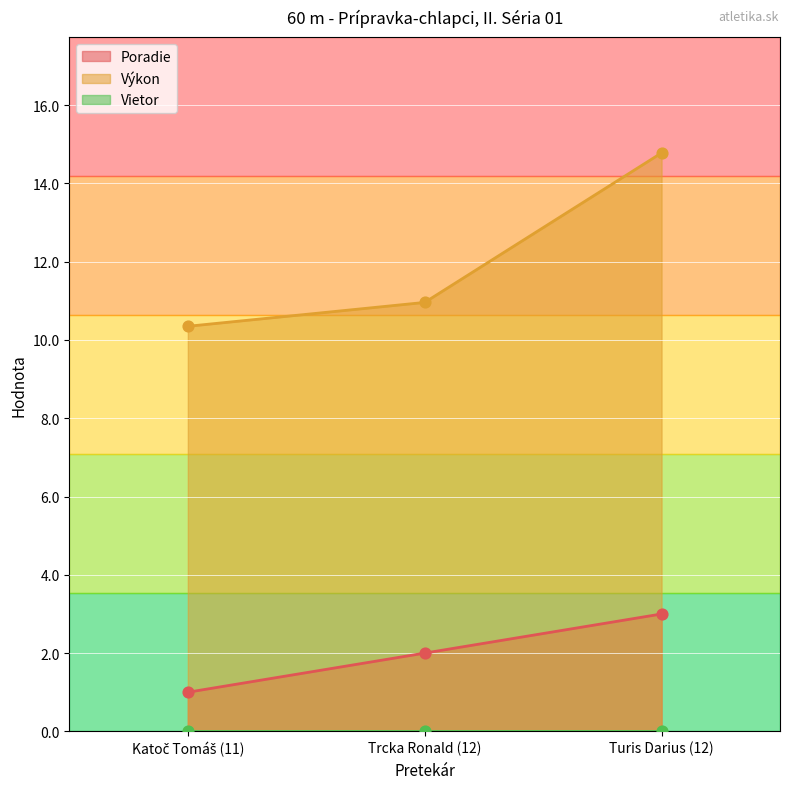

Which series has the largest Y range (max minus min)?

Výkon